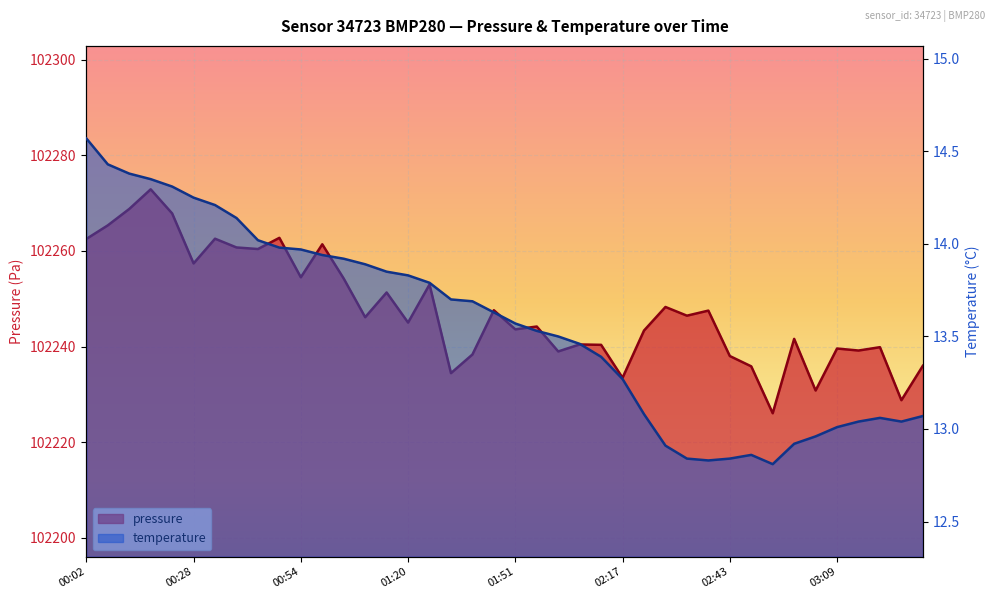

How many data points in pressure are above 102246?

20